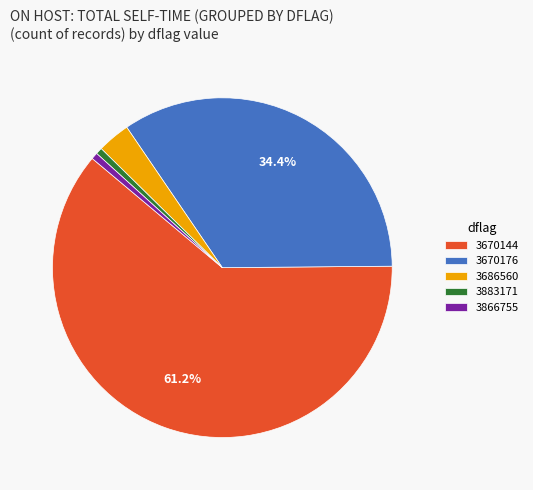

Is the sum of 3883171 and 3670176 greater than half?

No